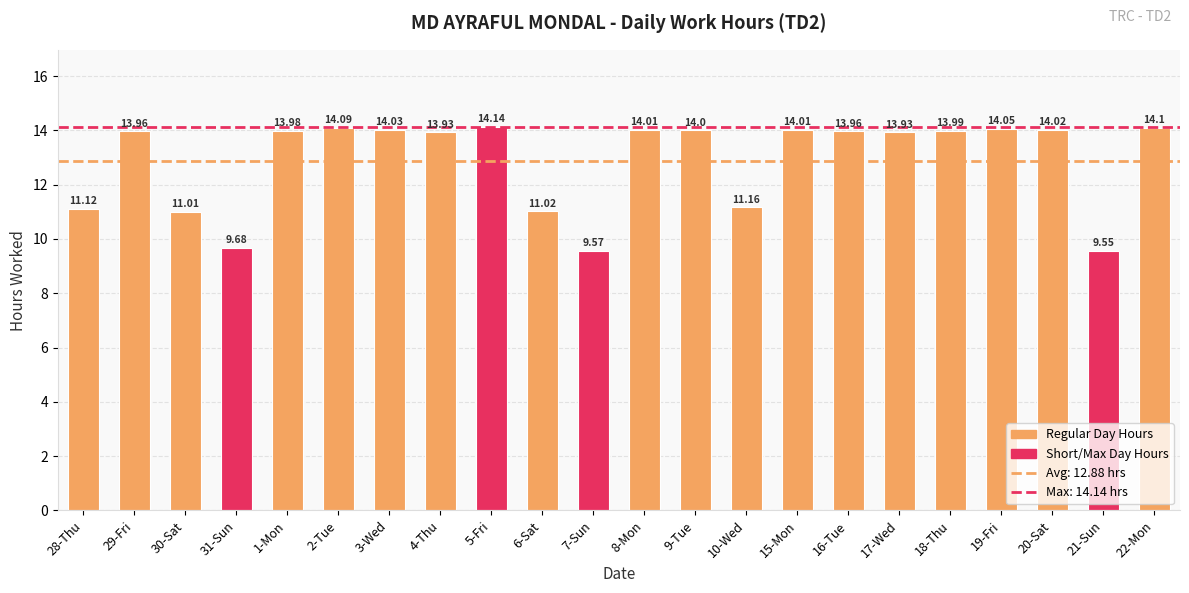

What is the label of the 19th bar from the left?

19-Fri